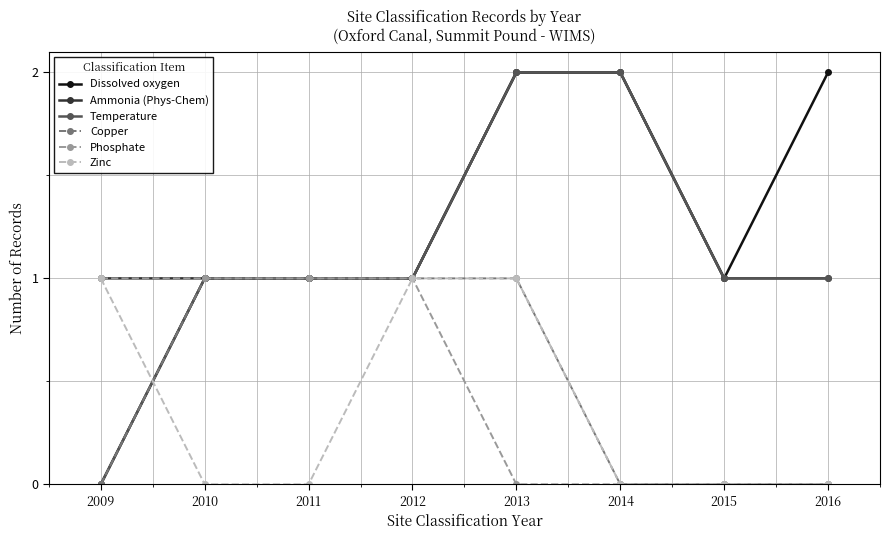

Reading left to right, list all the values displayed in this chart.

Dissolved oxygen: 2009=0	2010=1	2011=1	2012=1	2013=2	2014=2	2015=1	2016=2
Ammonia (Phys-Chem): 2009=1	2010=1	2011=1	2012=1	2013=2	2014=2	2015=1	2016=1
Temperature: 2009=0	2010=1	2011=1	2012=1	2013=2	2014=2	2015=1	2016=1
Copper: 2009=0	2010=1	2011=1	2012=1	2013=1	2014=0	2015=0	2016=0
Phosphate: 2009=1	2010=1	2011=1	2012=1	2013=0	2014=0	2015=0	2016=0
Zinc: 2009=1	2010=0	2011=0	2012=1	2013=1	2014=0	2015=0	2016=0